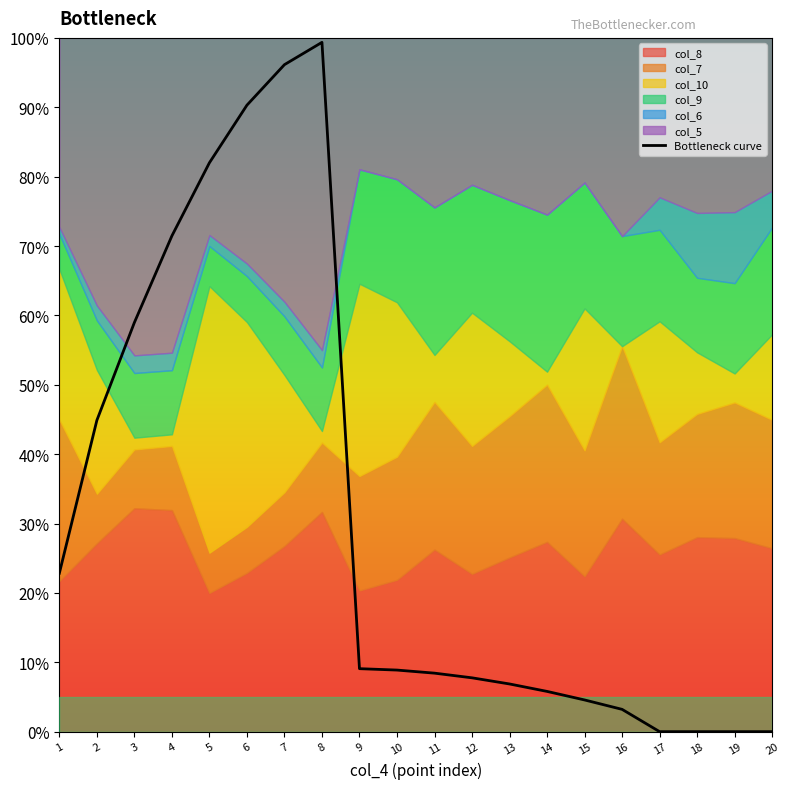

Where is the data nearest to the value 49?

2